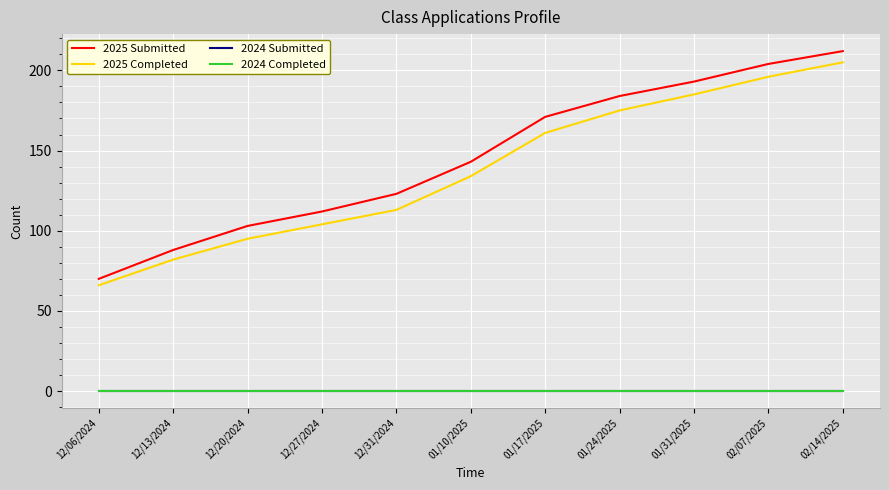

True or false: 2024 Completed and 2025 Completed intersect in this chart.

False